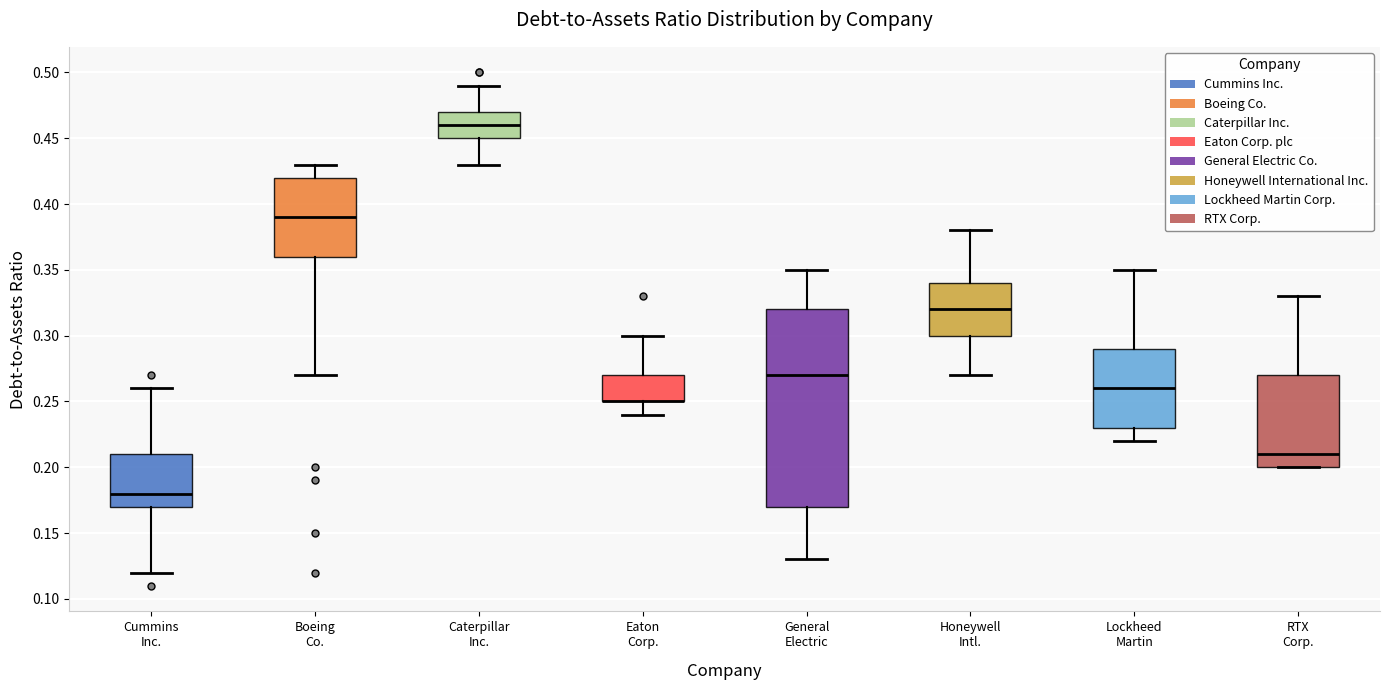

Reading left to right, transcribe this box plot: for each box, give where its median line is, the range the box spans, and where its two whiskers end, as read against the y-axis. The values are not printed on the chart, so give them approximately, as read against the axis.

Cummins Inc.: median 0.18, box 0.17 to 0.21, whiskers 0.12 to 0.26
Boeing Co.: median 0.39, box 0.36 to 0.42, whiskers 0.27 to 0.43
Caterpillar Inc.: median 0.46, box 0.45 to 0.47, whiskers 0.43 to 0.49
Eaton Corp.: median 0.25 (drawn on the box's lower edge), box 0.25 to 0.27, whiskers 0.24 to 0.30
General Electric: median 0.27, box 0.17 to 0.32, whiskers 0.13 to 0.35
Honeywell Intl.: median 0.32, box 0.30 to 0.34, whiskers 0.27 to 0.38
Lockheed Martin: median 0.26, box 0.23 to 0.29, whiskers 0.22 to 0.35
RTX Corp.: median 0.21, box 0.20 to 0.27, whiskers 0.20 to 0.33